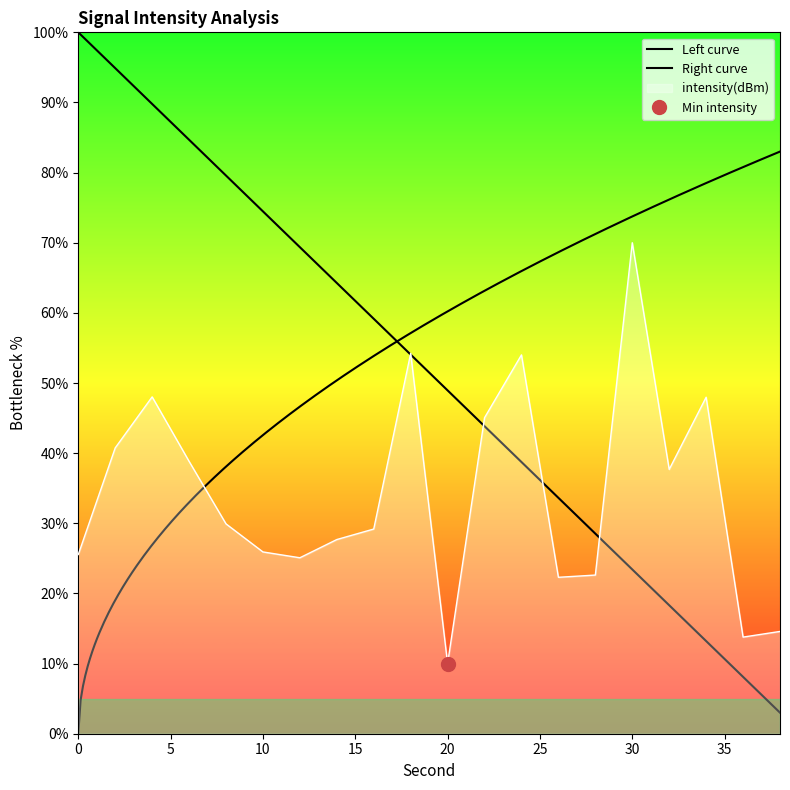

Reading left to right, transcribe all the data shown in this chart.

0=25.5	2=40.8	4=48.0	6=38.8	8=29.9	10=25.9	12=25.1	14=27.7	16=29.2	18=54.2	20=10.0	22=45.1	24=54.0	26=22.3	28=22.6	30=70.0	32=37.7	34=48.0	36=13.8	38=14.6